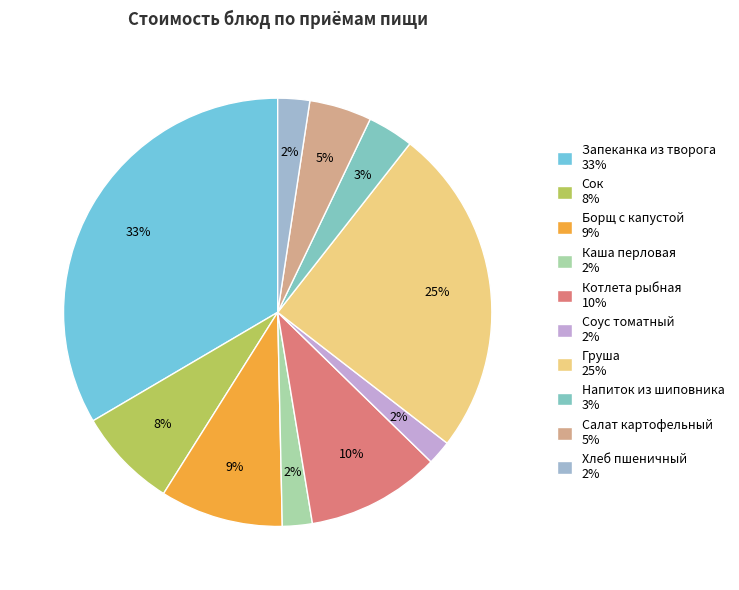

How many segments does this pie chart have?

10